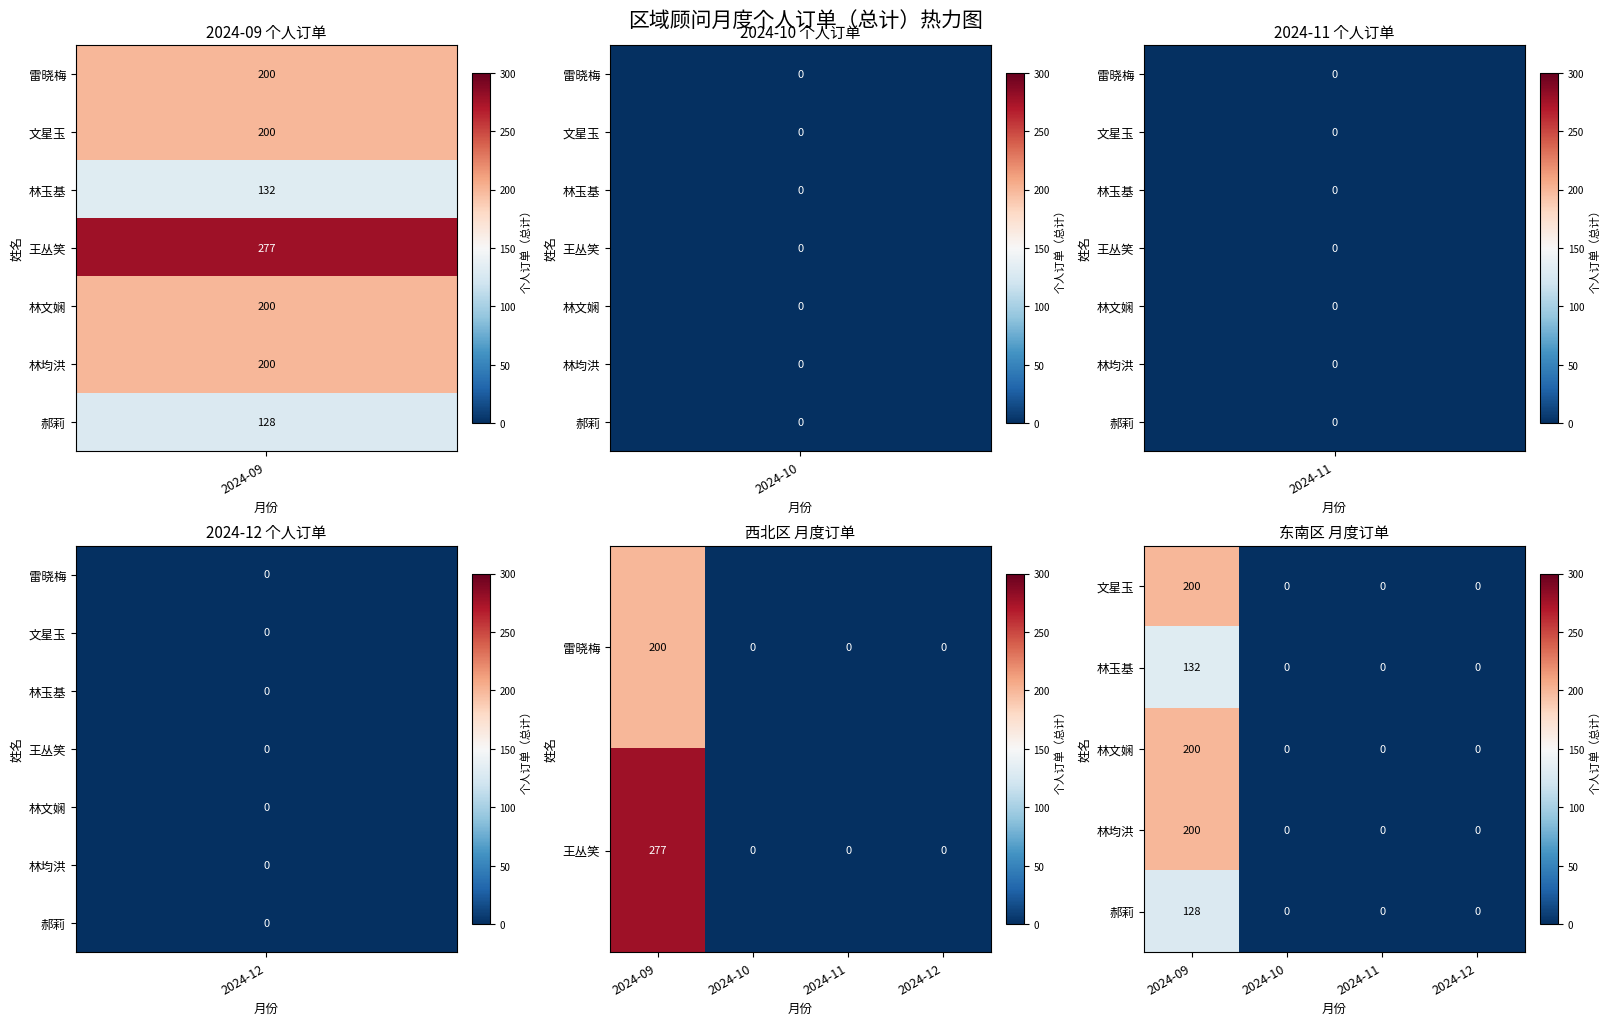

How many series are shown in this chart?

5